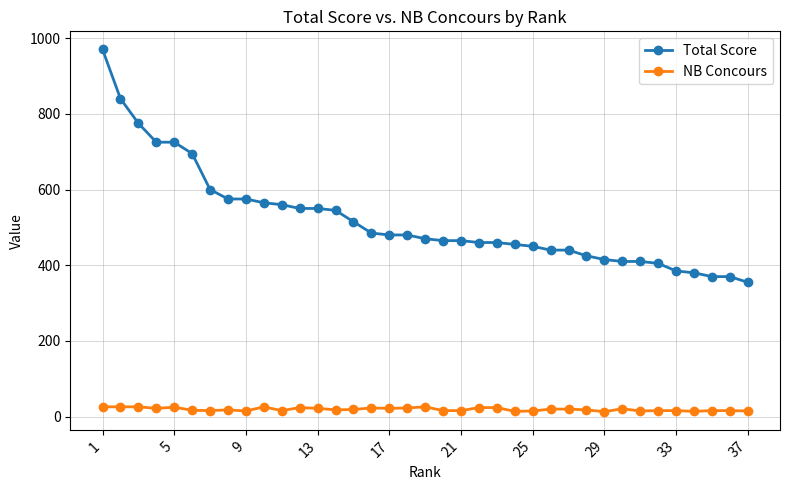

What is the value of the Total Score point at the 35th from the left?

370